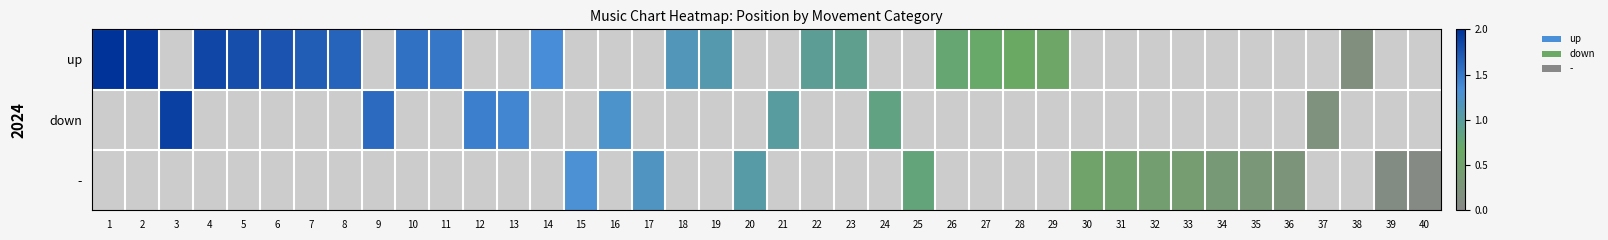

Read the - value at 33.

0.4